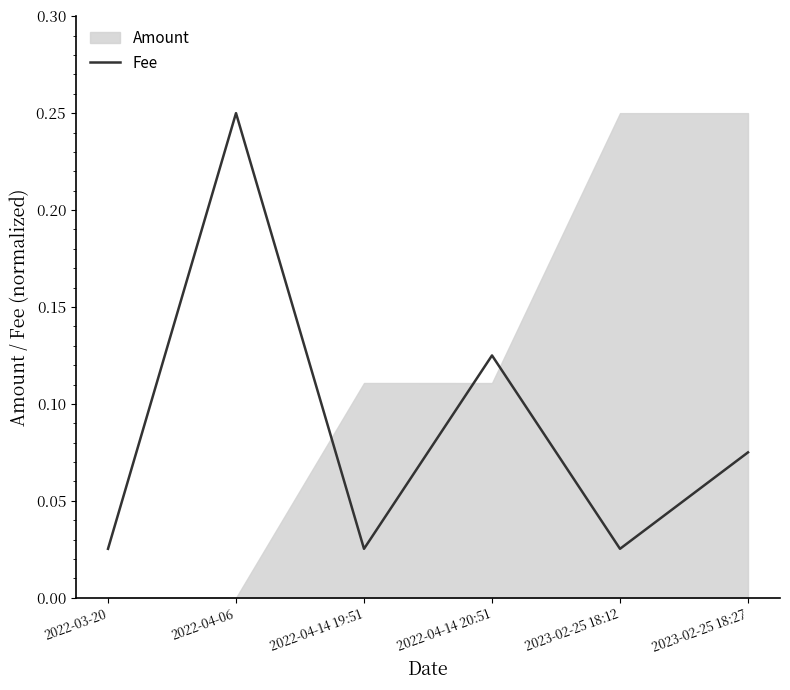

True or false: the data shows 0.4 at 2022-04-06.

False